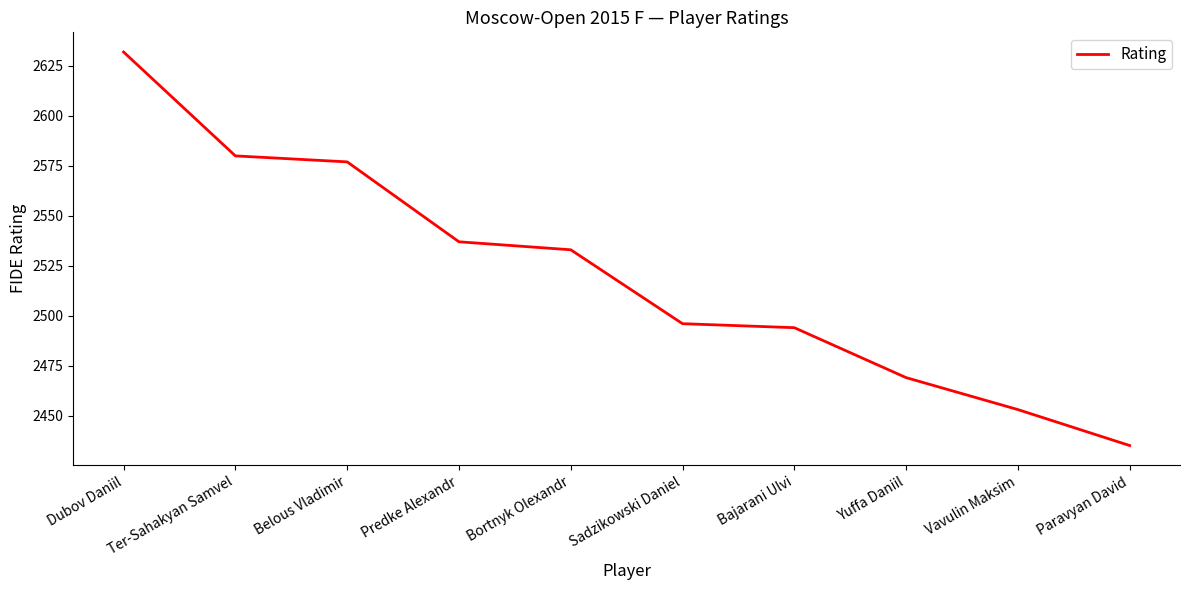

What is the change in value from Sadzikowski Daniel to Paravyan David?

-61